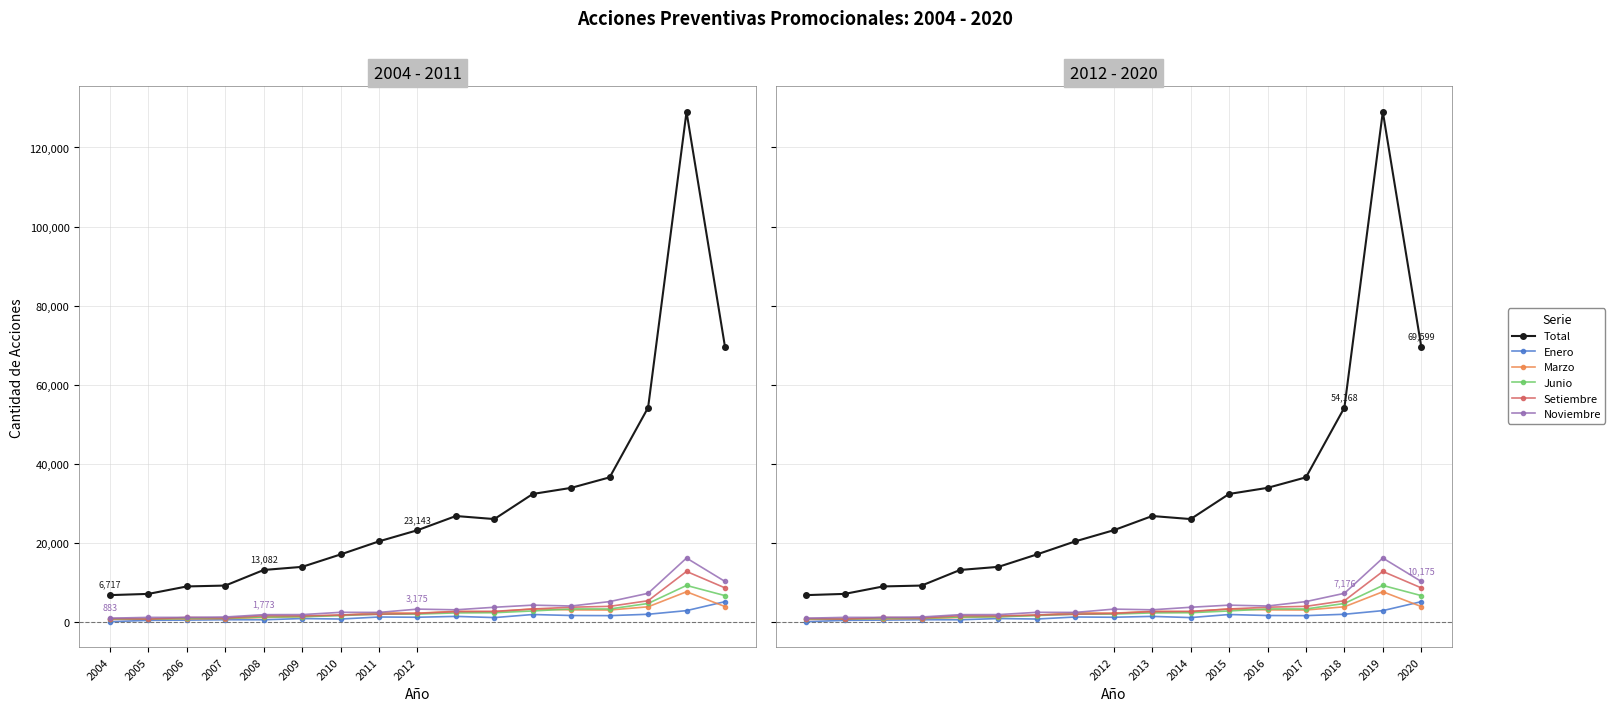

At how many categories does at least one series exceed 75152?

1